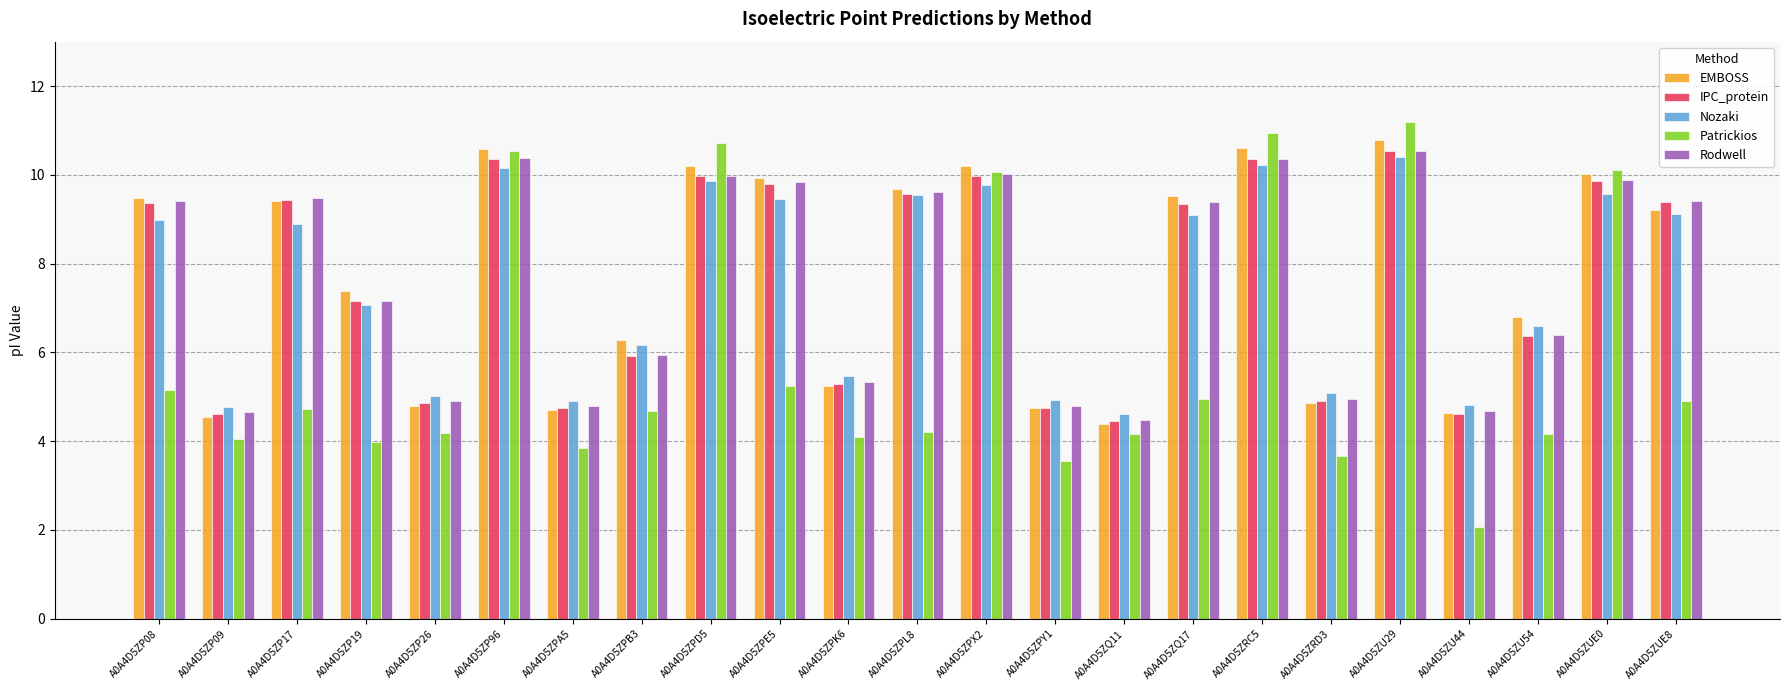

What is the sum of all Patrickios values?

135.1